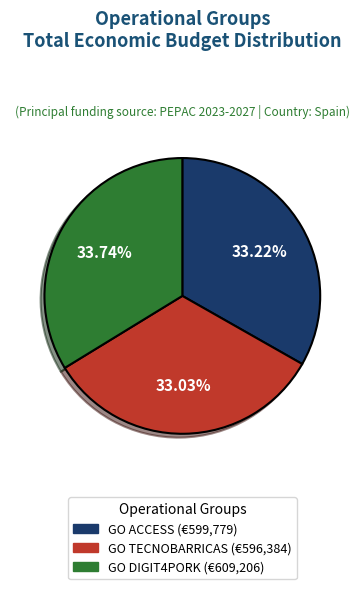

What percentage do GO DIGIT4PORK and GO TECNOBARRICAS together represent?

66.8%